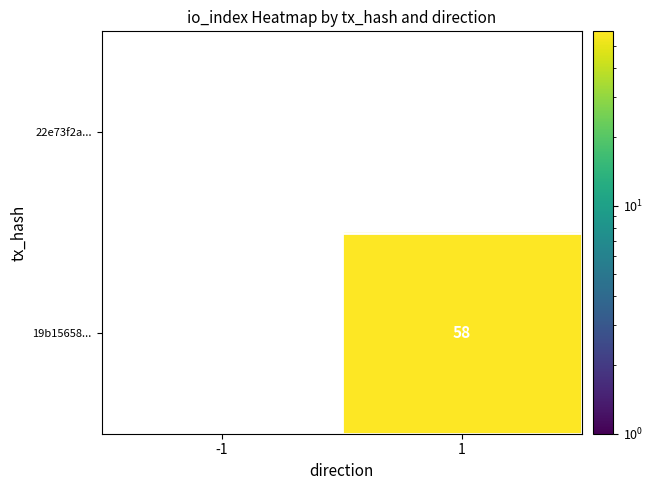

What is the average value of the 19b15658... series?

29